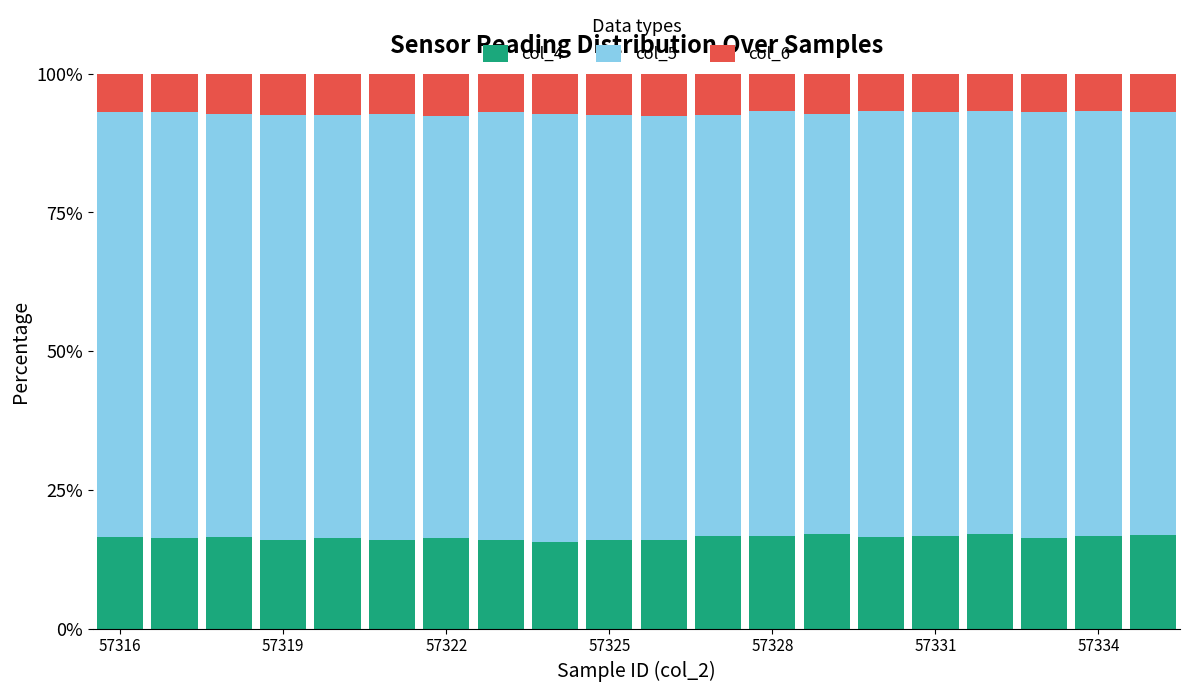

What is the average value of the col_4 series?

7.1